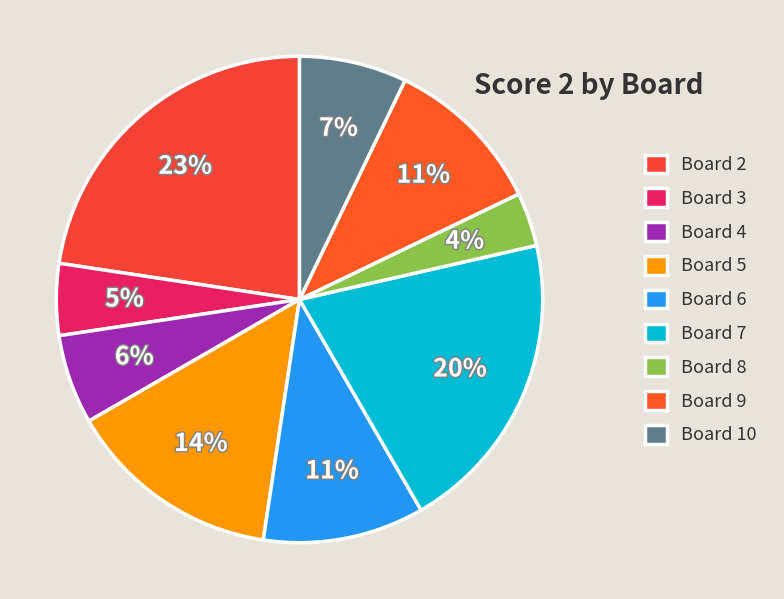

Does Board 7 represent more than half of the total?

No